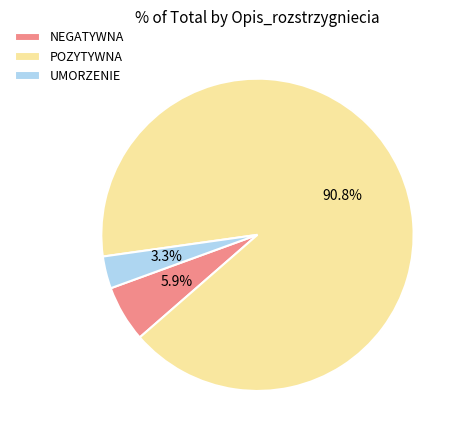

How much of the chart is everything except UMORZENIE?

96.7%